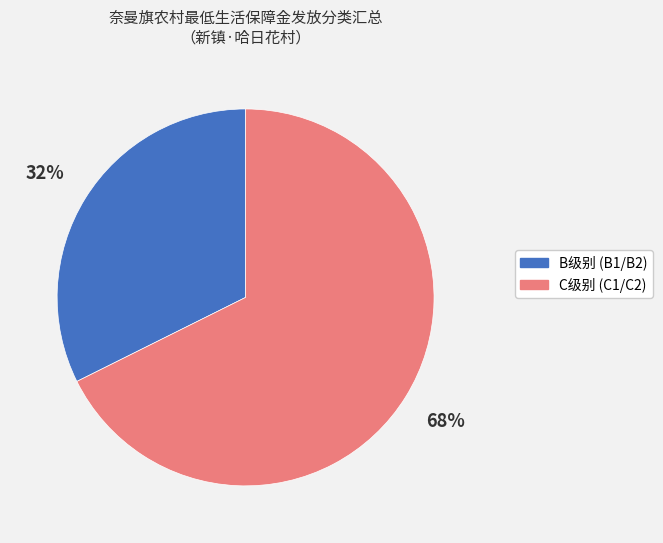

Is there any slice that represents more than half of the pie?

Yes